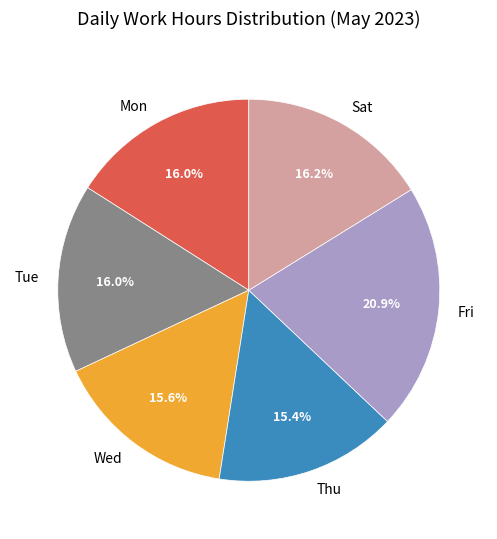

What percentage do Thu and Mon together represent?

31.4%